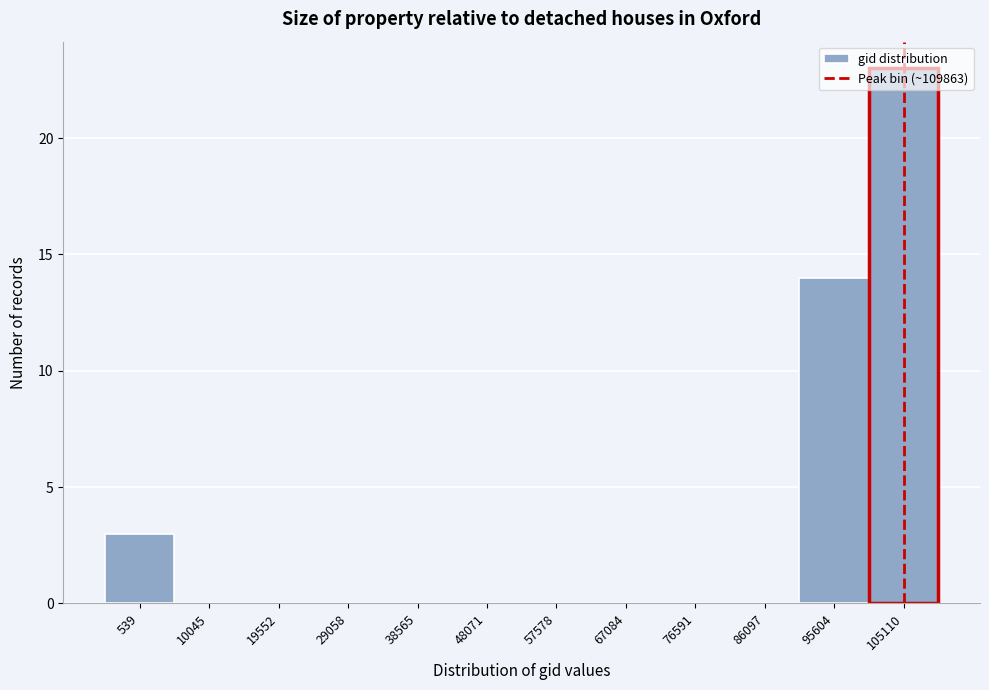

At which category does the chart reach its peak across all series?

105110